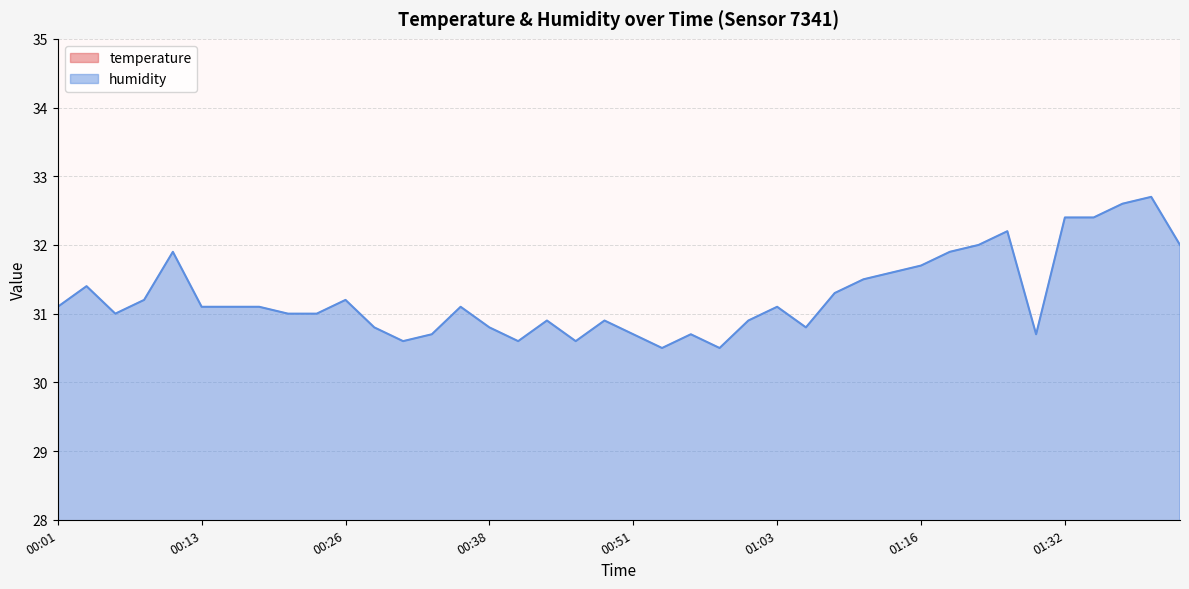

What is the spread (max minus min) of values at 00:46?

11.6